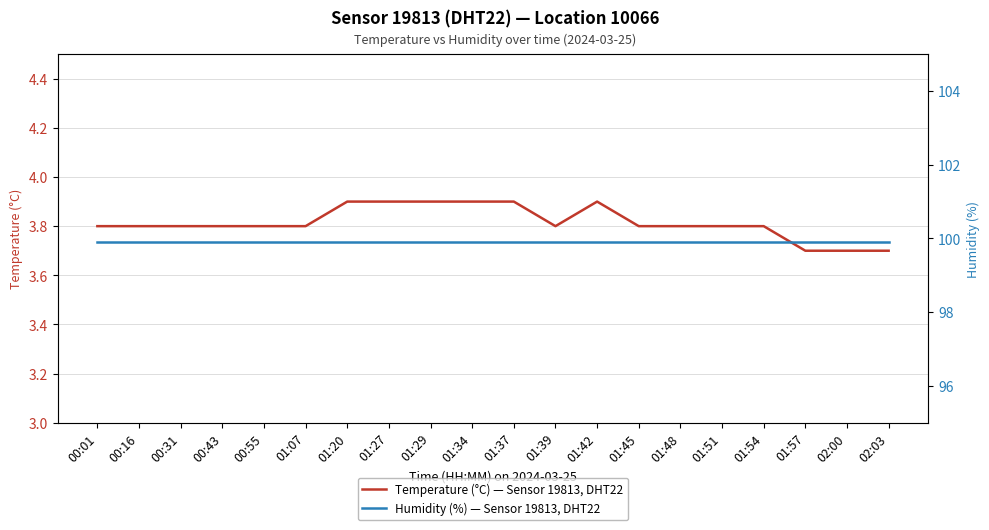

At which label is Temperature (°C) — Sensor 19813, DHT22 closest to 3?

01:57